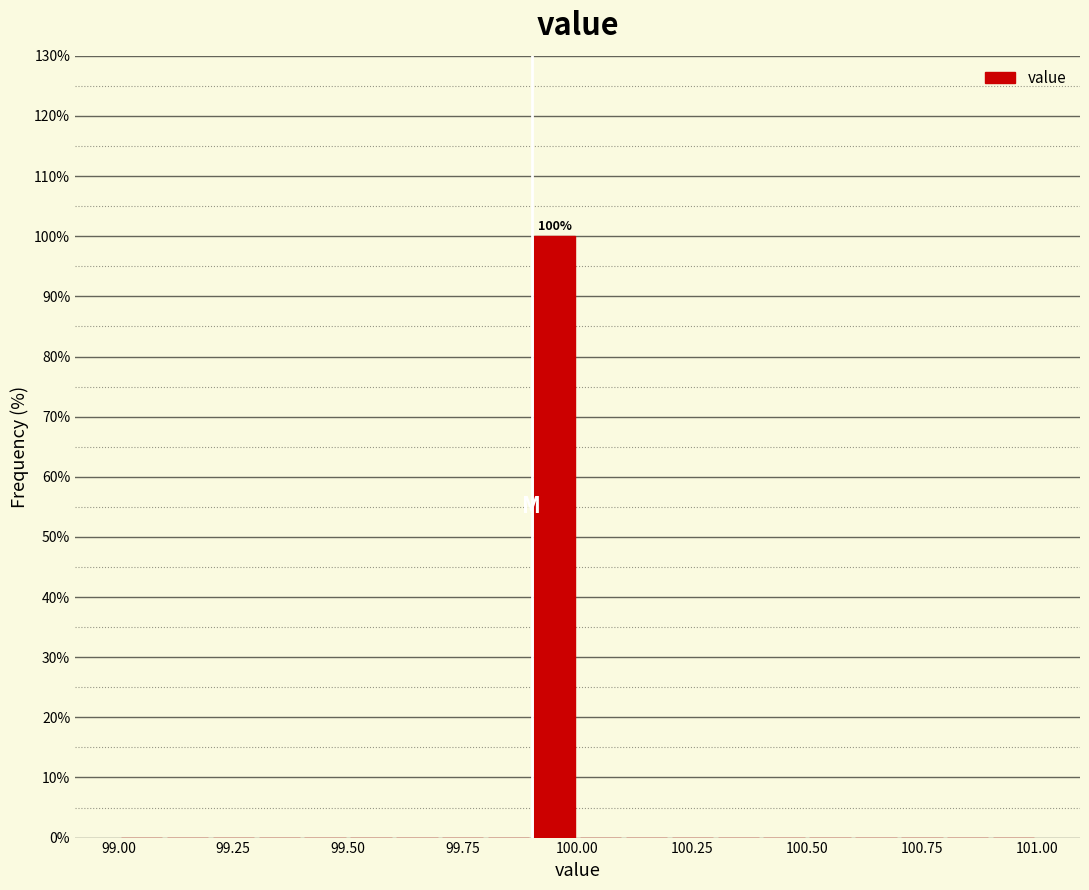

Around what value on the x-axis is the tallest bar? Give the approximate position of its centre, as read against the axis.

99.95